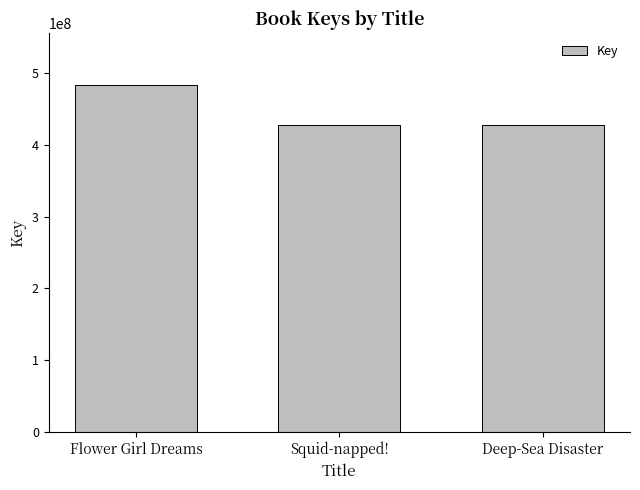

The chart shows a value of 428545003 at Squid-napped!. True or false?

True